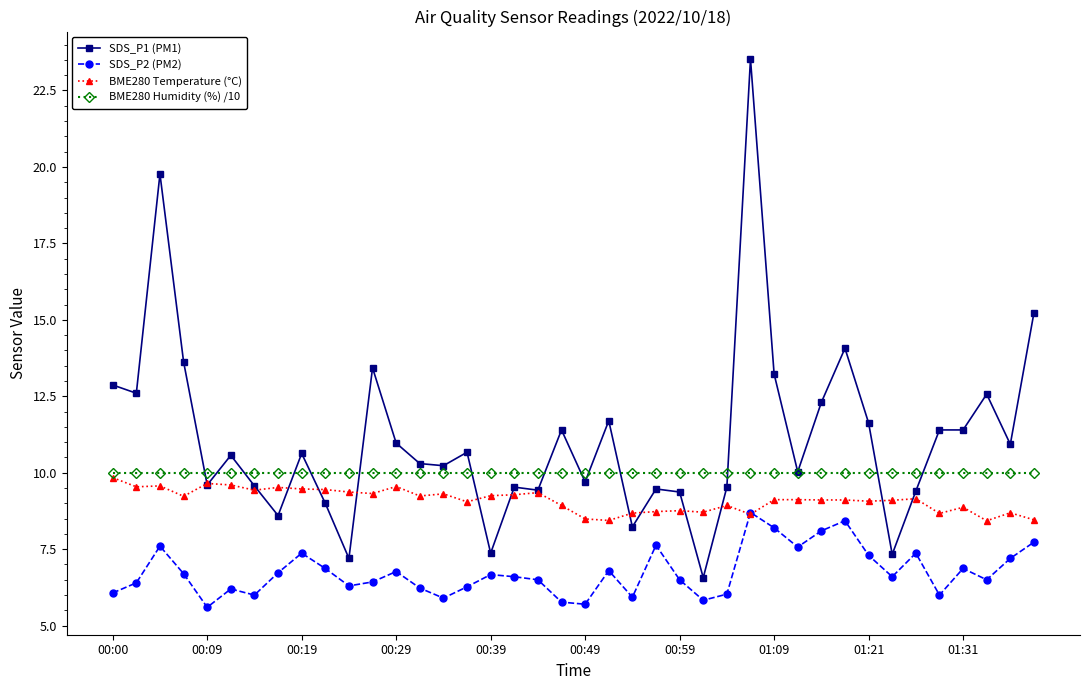

What is the maximum value shown in the chart?

23.5